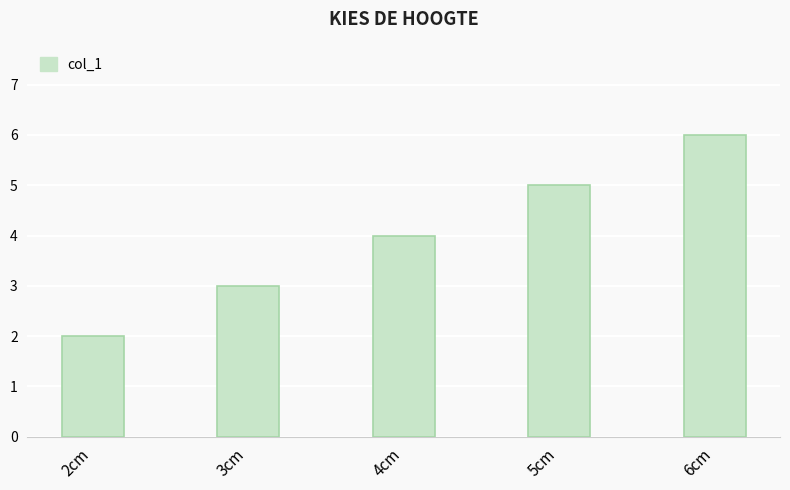

What is the ratio of the value at 6cm to the value at 2cm?

3.0